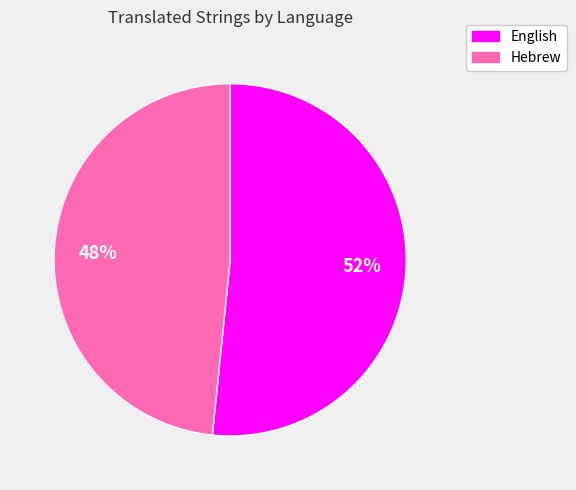

Which has a higher value, Hebrew or English?

English